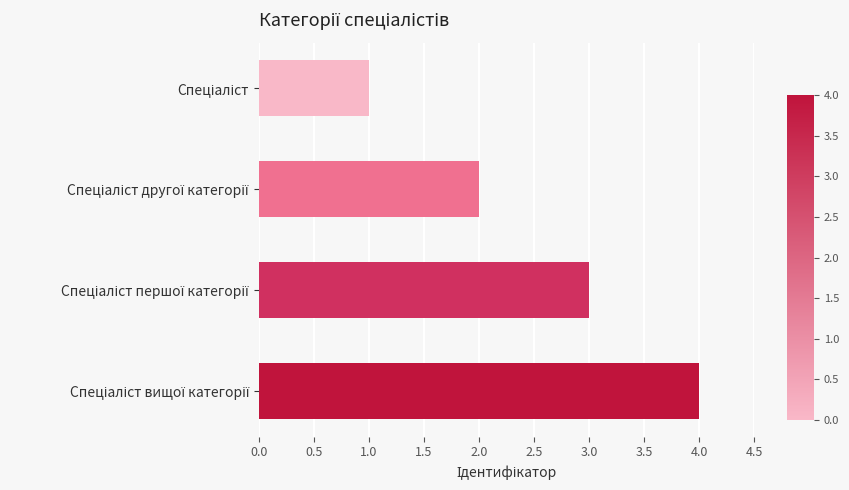

What is the greatest value displayed?

4